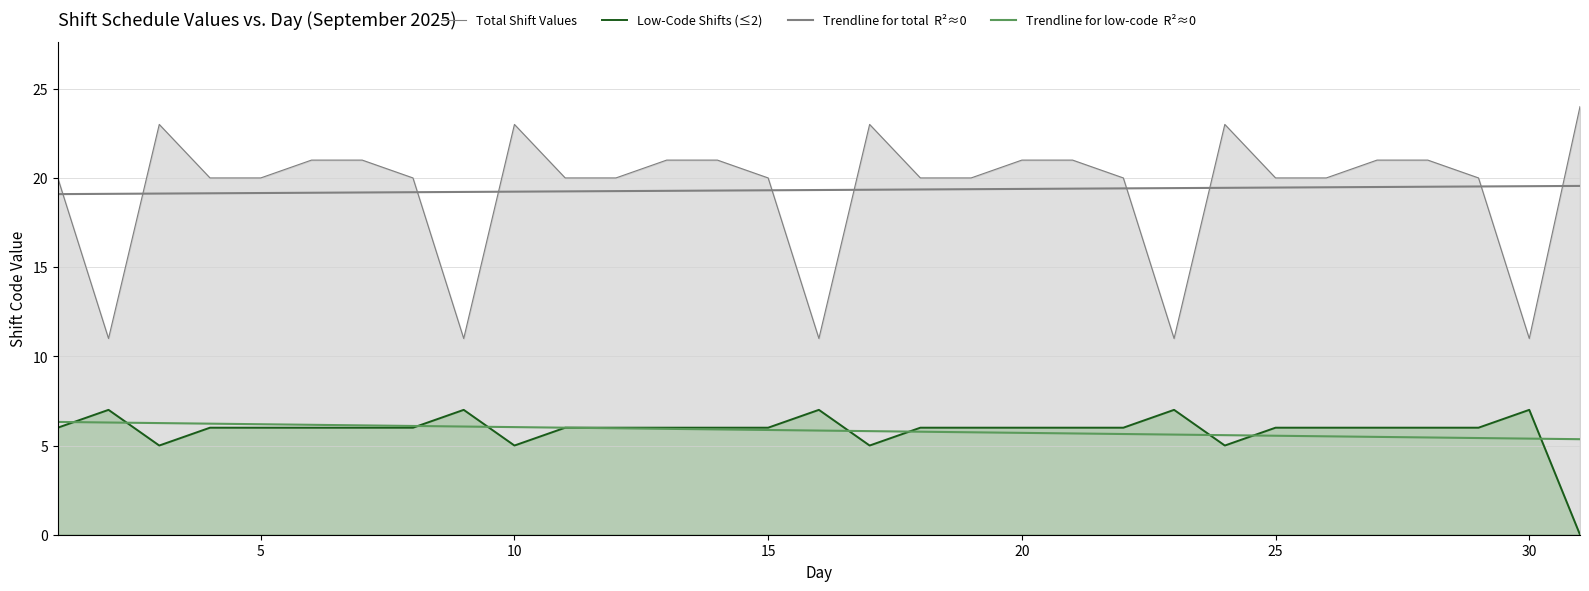

Reading left to right, list all the values displayed in this chart.

Total Shift Values: 20.0	11.0	23.0	20.0	20.0	21.0	21.0	20.0	11.0	23.0	20.0	20.0	21.0	21.0	20.0	11.0	23.0	20.0	20.0	21.0	21.0	20.0	11.0	23.0	20.0	20.0	21.0	21.0	20.0	11.0	24.0
Low-Code Shifts (≤2): 6.0	7.0	5.0	6.0	6.0	6.0	6.0	6.0	7.0	5.0	6.0	6.0	6.0	6.0	6.0	7.0	5.0	6.0	6.0	6.0	6.0	6.0	7.0	5.0	6.0	6.0	6.0	6.0	6.0	7.0	0.0
Trendline for total  R²≈0: 19.1	19.1	19.1	19.1	19.2	19.2	19.2	19.2	19.2	19.2	19.2	19.3	19.3	19.3	19.3	19.3	19.3	19.4	19.4	19.4	19.4	19.4	19.4	19.4	19.5	19.5	19.5	19.5	19.5	19.5	19.6
Trendline for low-code  R²≈0: 6.3	6.3	6.3	6.2	6.2	6.2	6.1	6.1	6.1	6.0	6.0	6.0	5.9	5.9	5.9	5.8	5.8	5.8	5.7	5.7	5.7	5.6	5.6	5.6	5.5	5.5	5.5	5.5	5.4	5.4	5.4